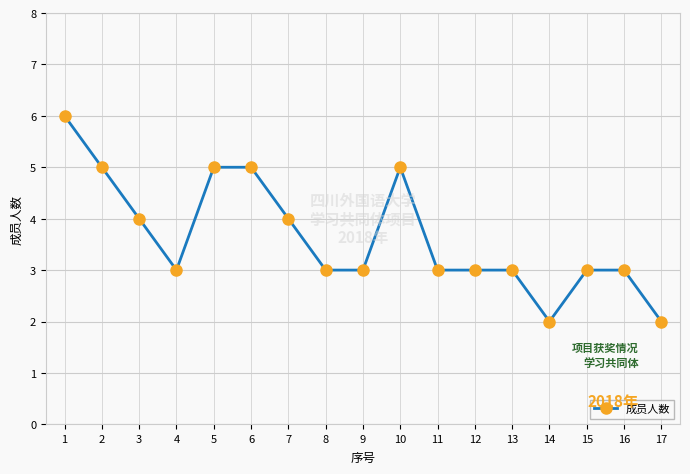

Reading left to right, extract all data points from this chart.

6	5	4	3	5	5	4	3	3	5	3	3	3	2	3	3	2